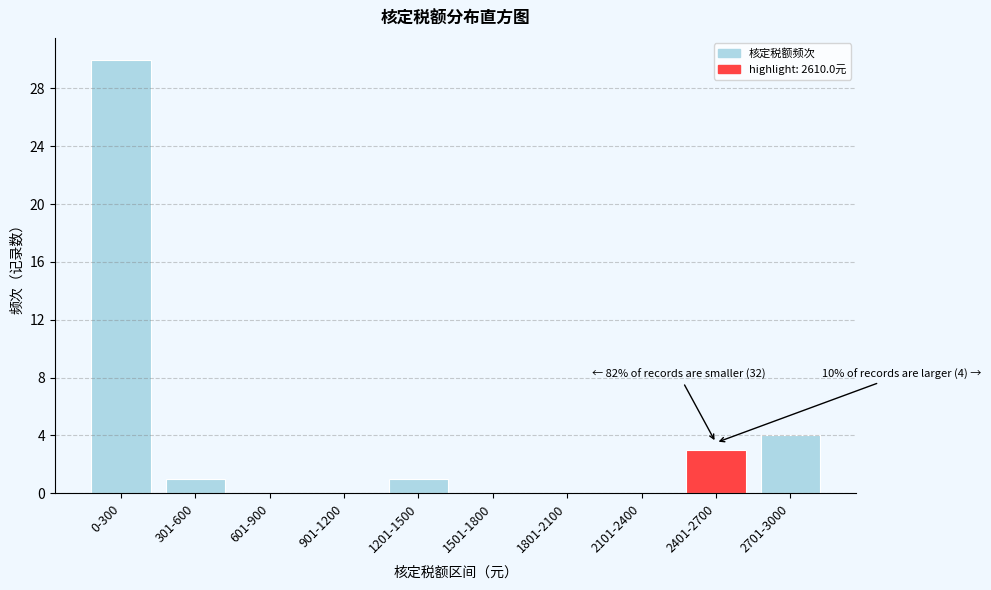

Reading right to left, transcribe all the data shown in this chart.

2701-3000=4	2401-2700=3	2101-2400=0	1801-2100=0	1501-1800=0	1201-1500=1	901-1200=0	601-900=0	301-600=1	0-300=30